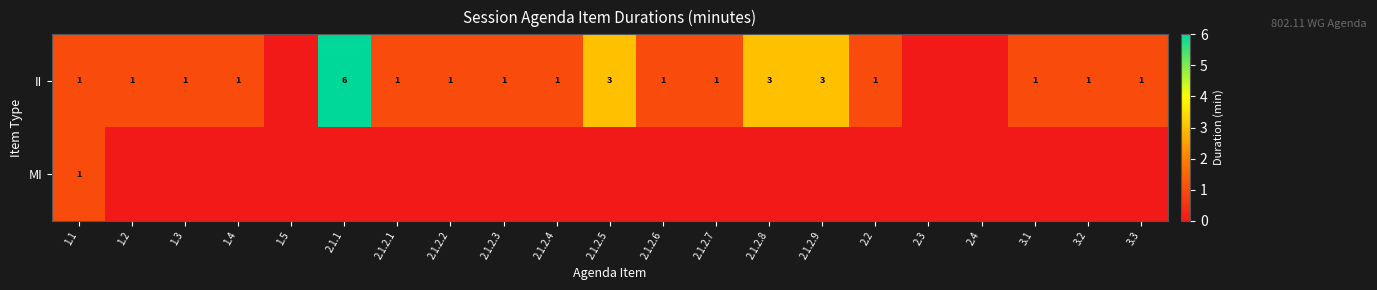

Is it true that II equals 2 at 1.1?

False